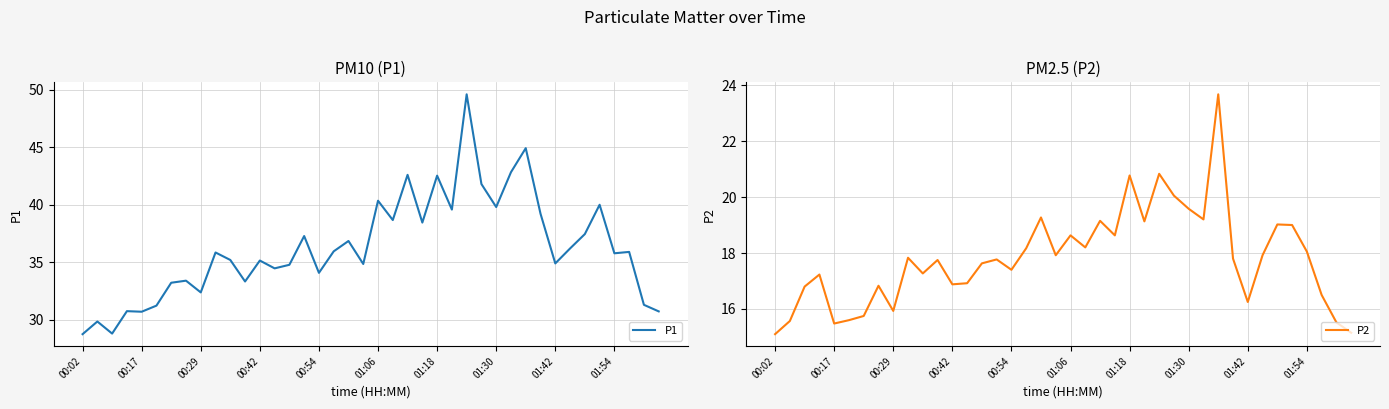

What are all the series names shown in the legend?

P1, P2